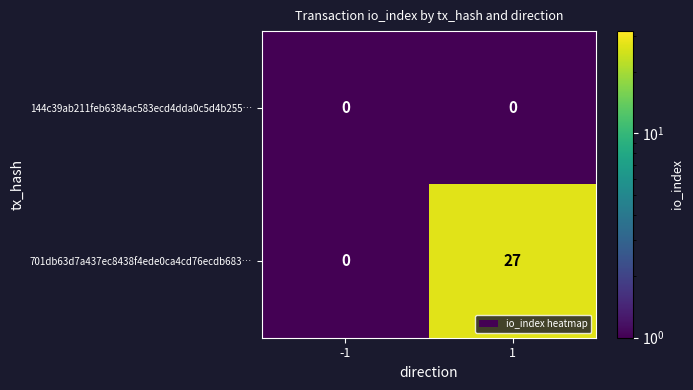

Is it true that 701db63d7a437ec8438f4ede0ca4cd76ecdb683… equals 14 at 1?

False